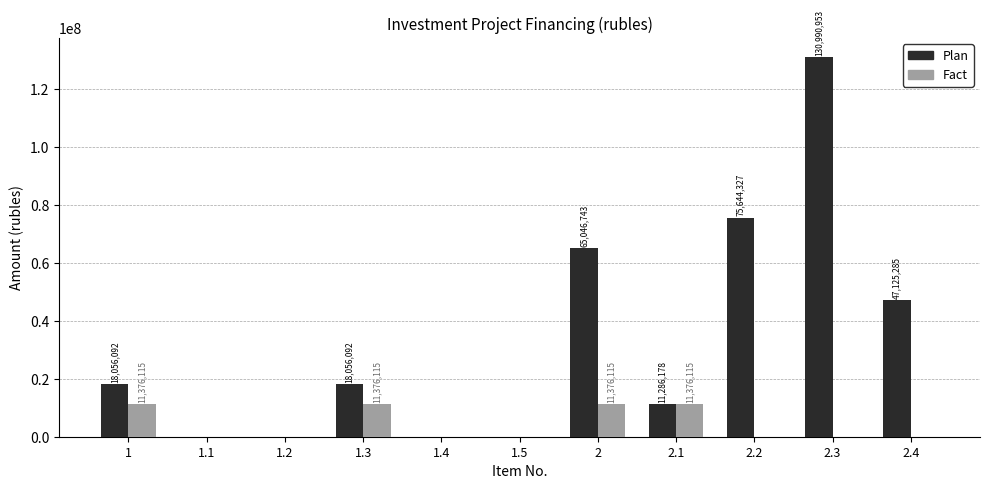

Reading right to left, what are all the values shown in this chart?

Plan: 2.4=47125285	2.3=130990953	2.2=75644327	2.1=11286178	2=65046743	1.5=0	1.4=0	1.3=18056092	1.2=0	1.1=0	1=18056092
Fact: 2.4=0	2.3=0	2.2=0	2.1=11376115	2=11376115	1.5=0	1.4=0	1.3=11376115	1.2=0	1.1=0	1=11376115